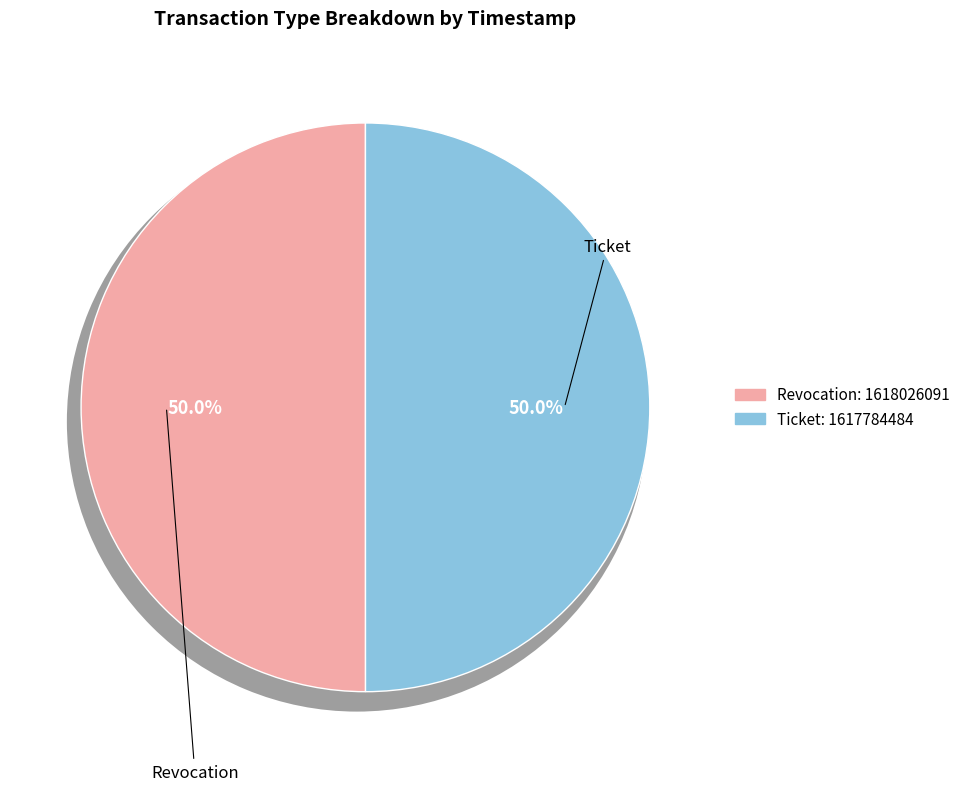

How many slices are in this pie chart?

2